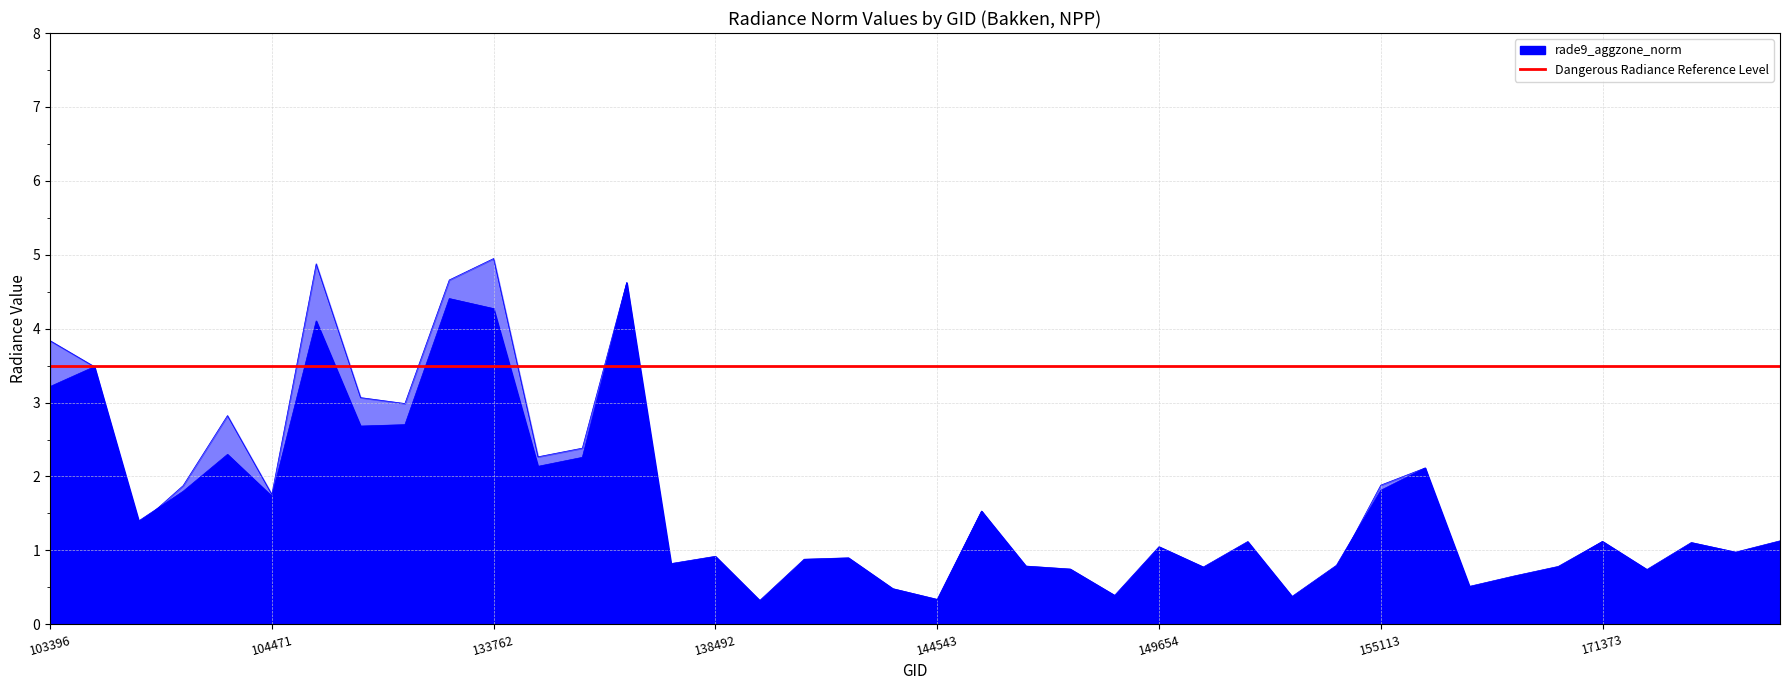

Where do rade9_aggzone_norm and rade9_mult_nadir_norm first cross each other?

103642 and 103760